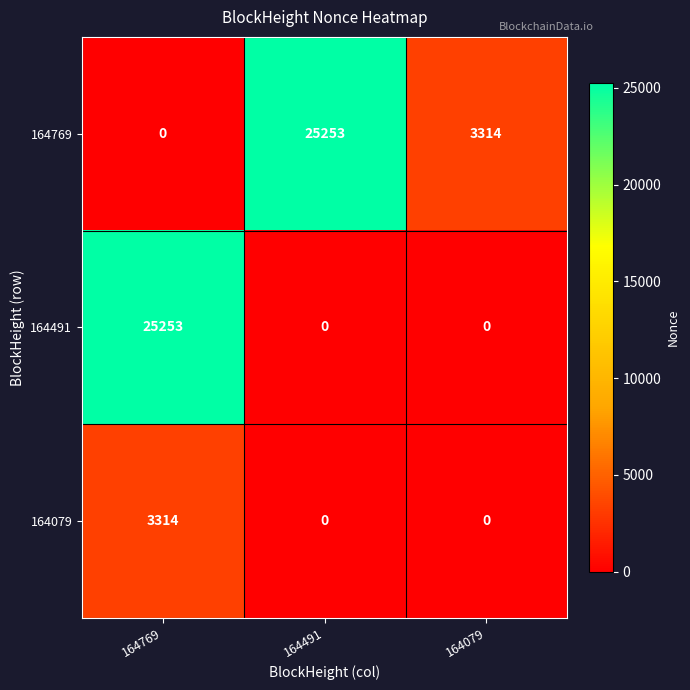

What is the maximum value shown in the chart?

25253